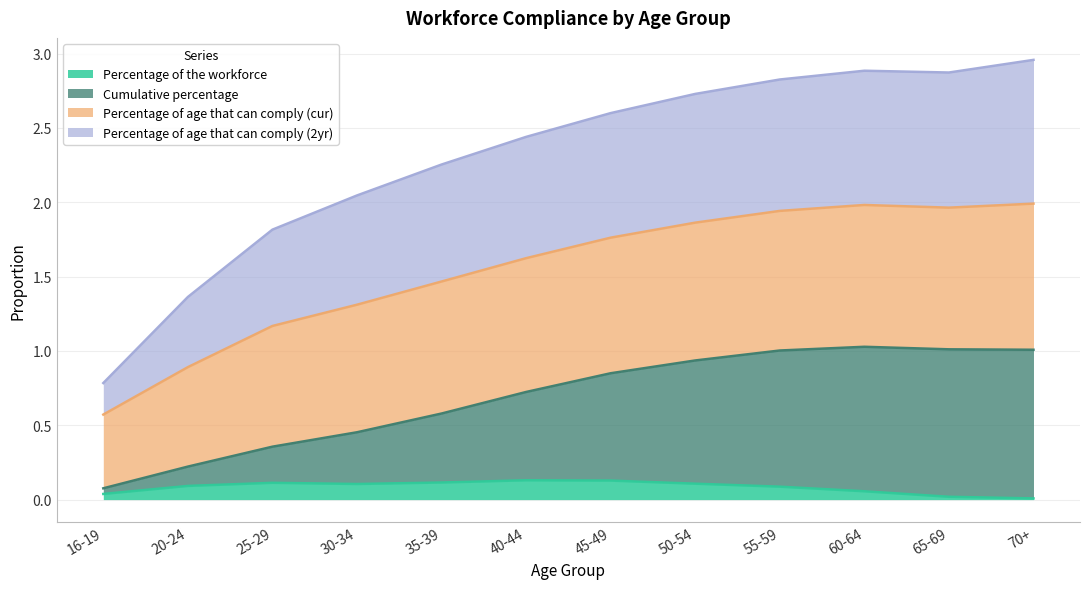

What is the difference between the highest and lowest values at 25-29?

1.7